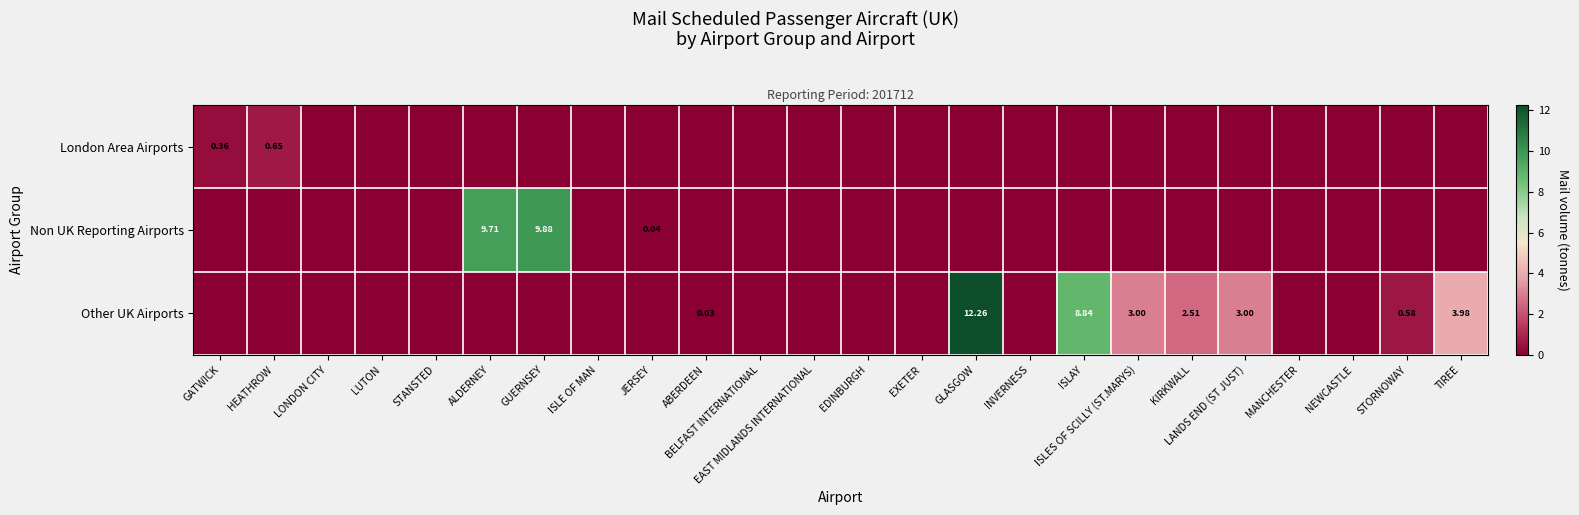

What is the difference between the maximum and minimum values in the London Area Airports series?

0.6